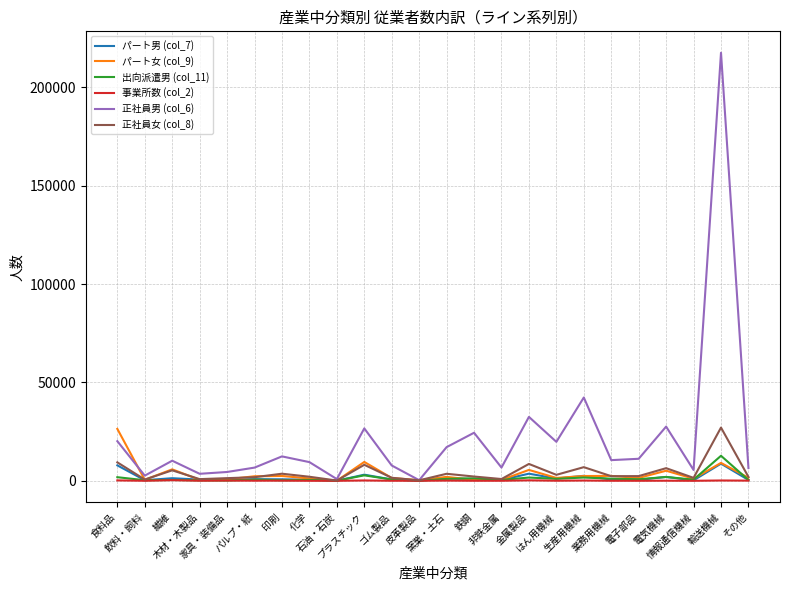

Which label corresponds to the largest value in the chart?

輸送機械